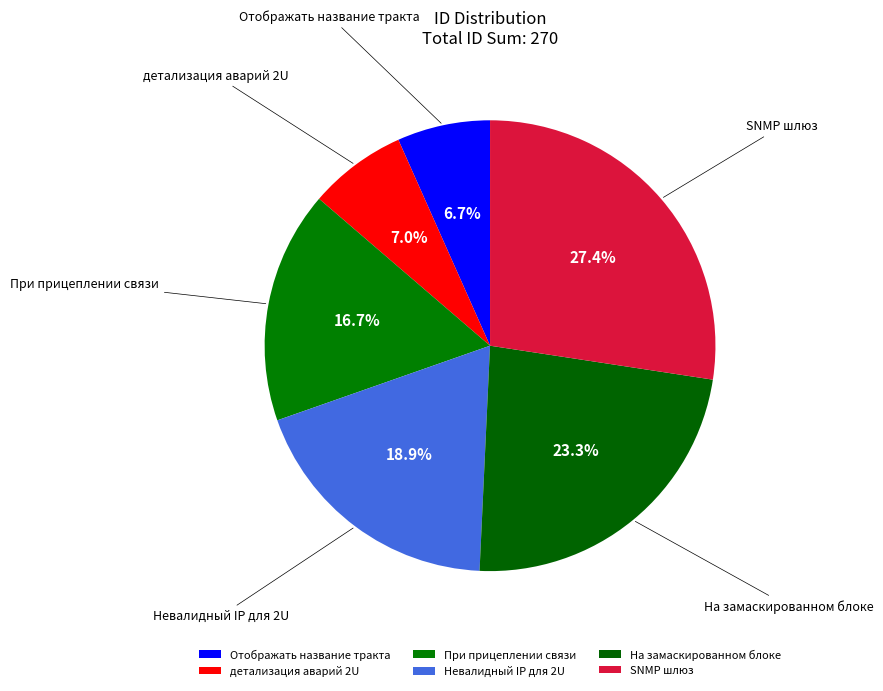

Does При прицеплении связи account for over 50% of the chart?

No